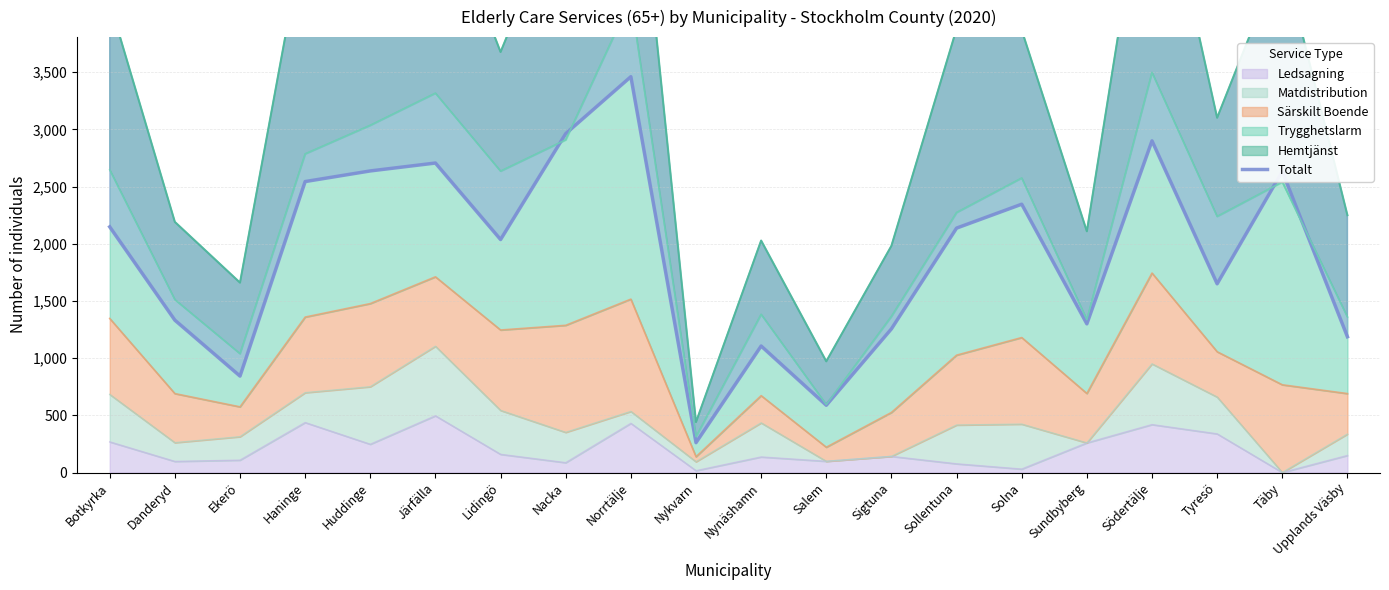

What is the value of the 3rd point from the left?

843